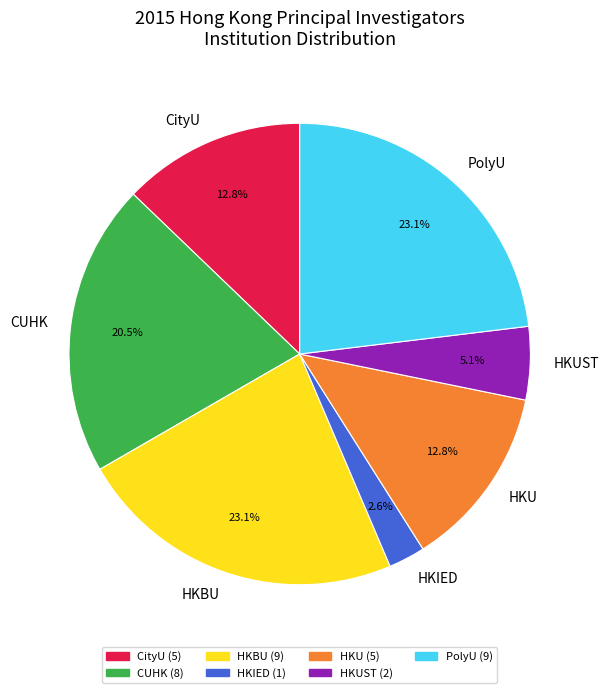

What portion of the pie excludes CityU?

87.2%